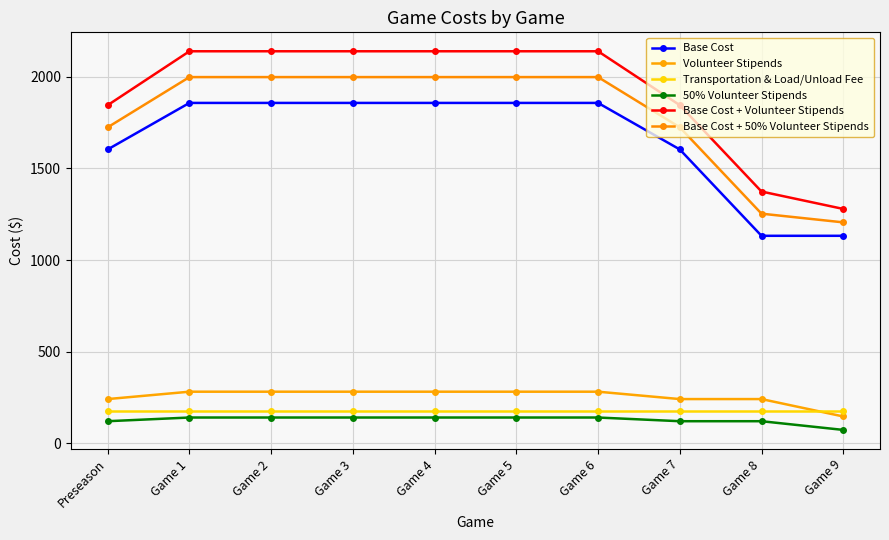

What is the difference between the maximum and minimum values in the Base Cost series?

724.9